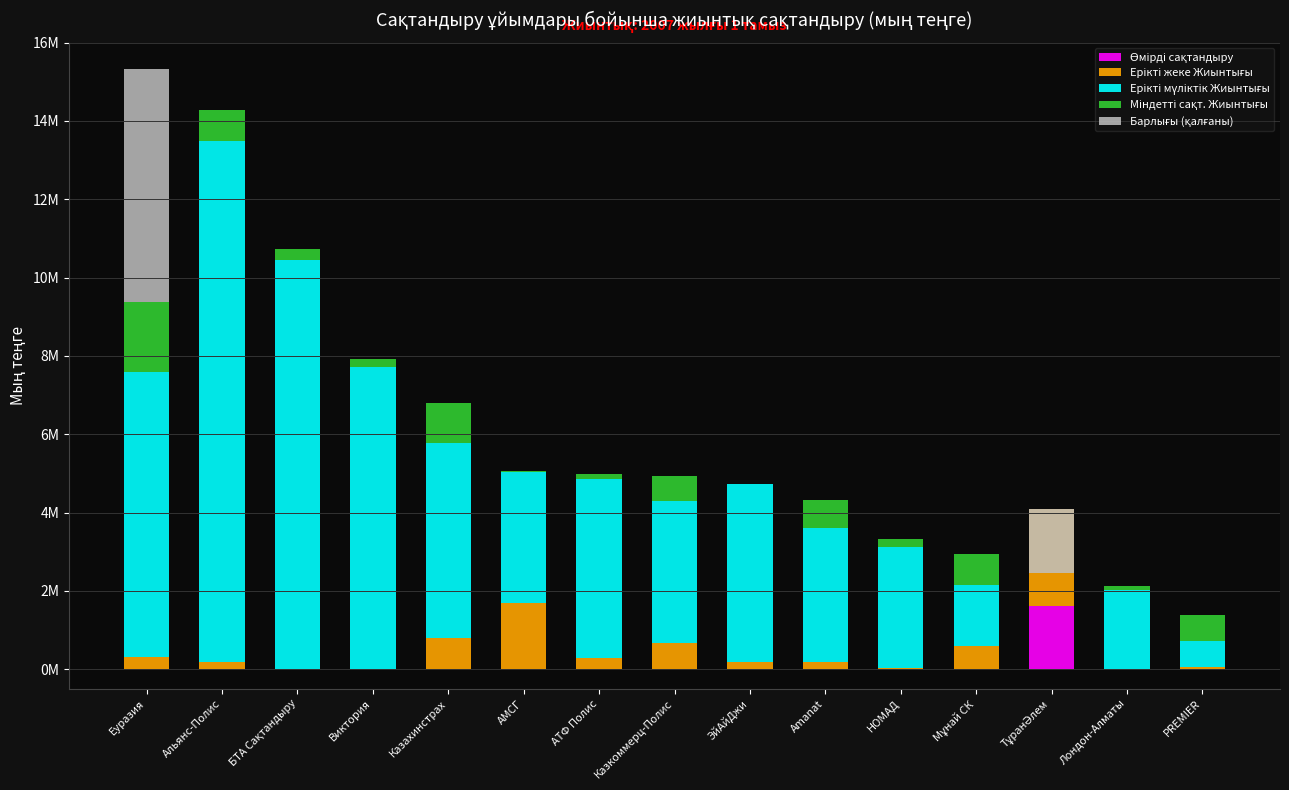

At Мұнай СК, list the series in order from largest to smallest.

Ерікті мүліктік Жиынтығы, Міндетті сақт. Жиынтығы, Ерікті жеке Жиынтығы, Өмірді сақтандыру, Барлығы (қалғаны)